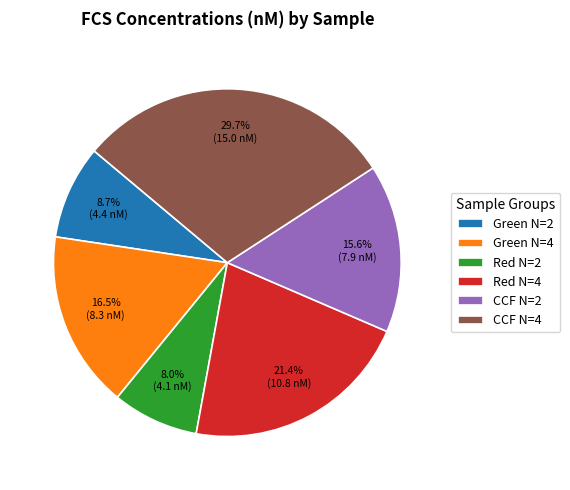

The Red N=4 slice represents 21% of the pie. True or false?

True